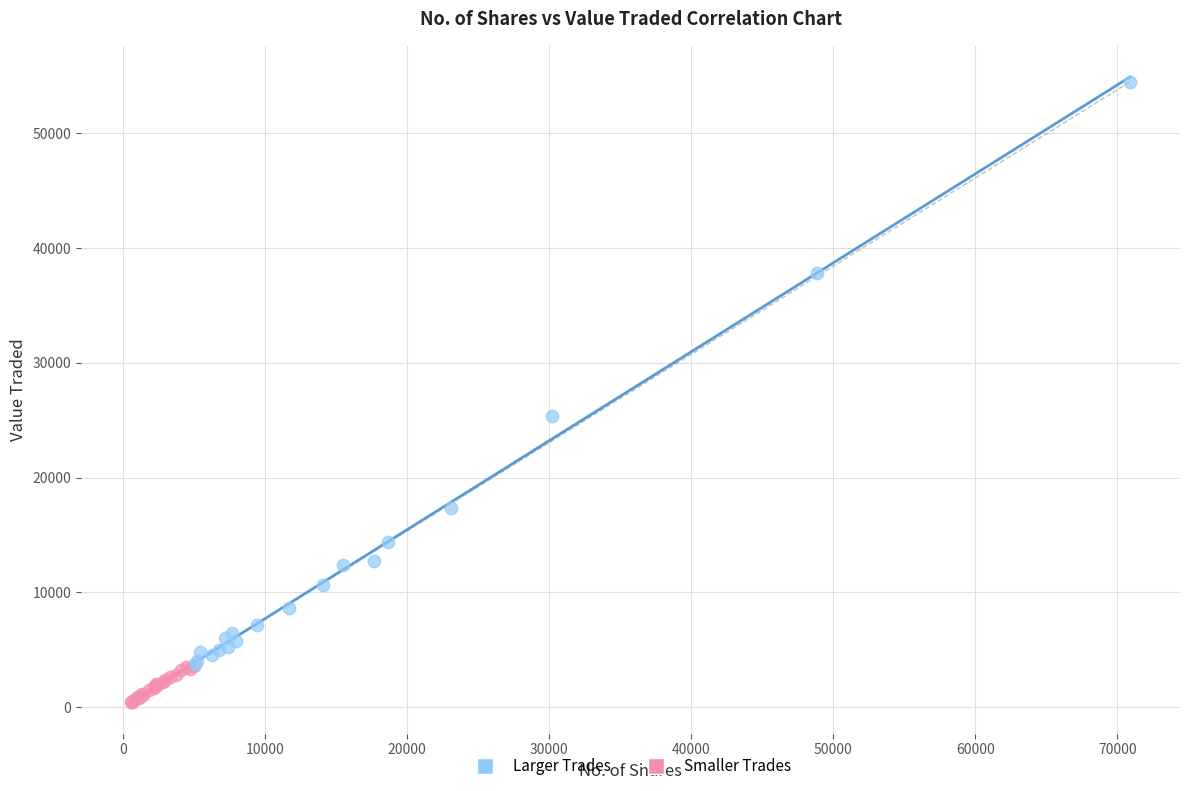

Which series has the largest Y range (max minus min)?

Larger Trades